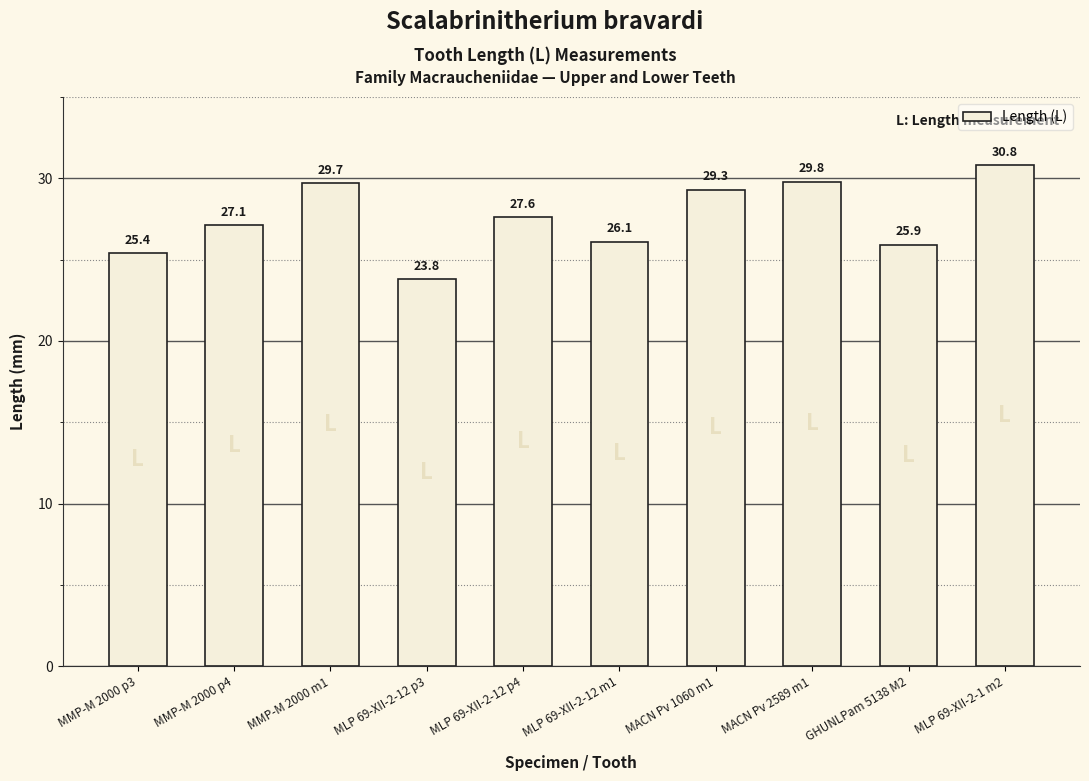

Which has a higher value, MLP 69-XII-2-12 m1 or MLP 69-XII-2-1 m2?

MLP 69-XII-2-1 m2